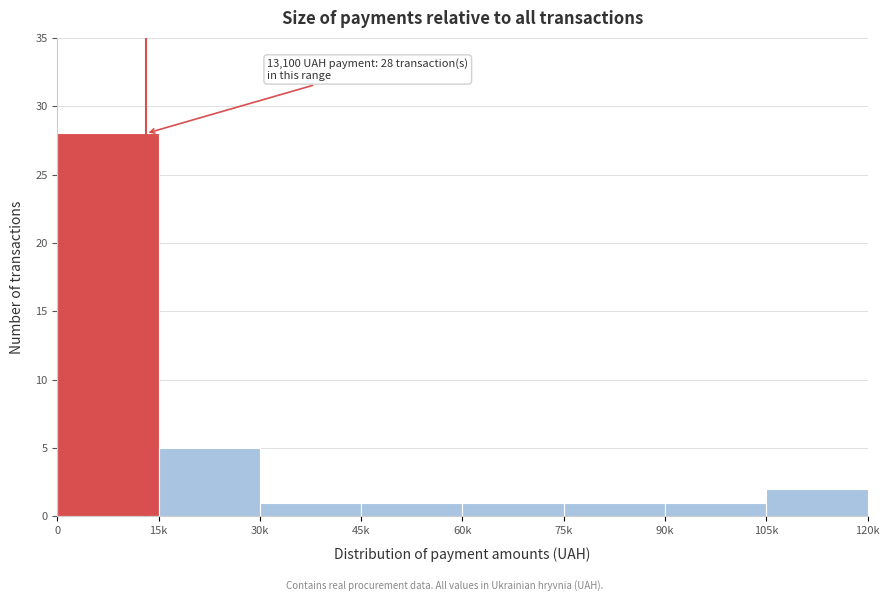

Reading left to right, transcribe all the data shown in this chart.

28	5	1	1	1	1	1	2